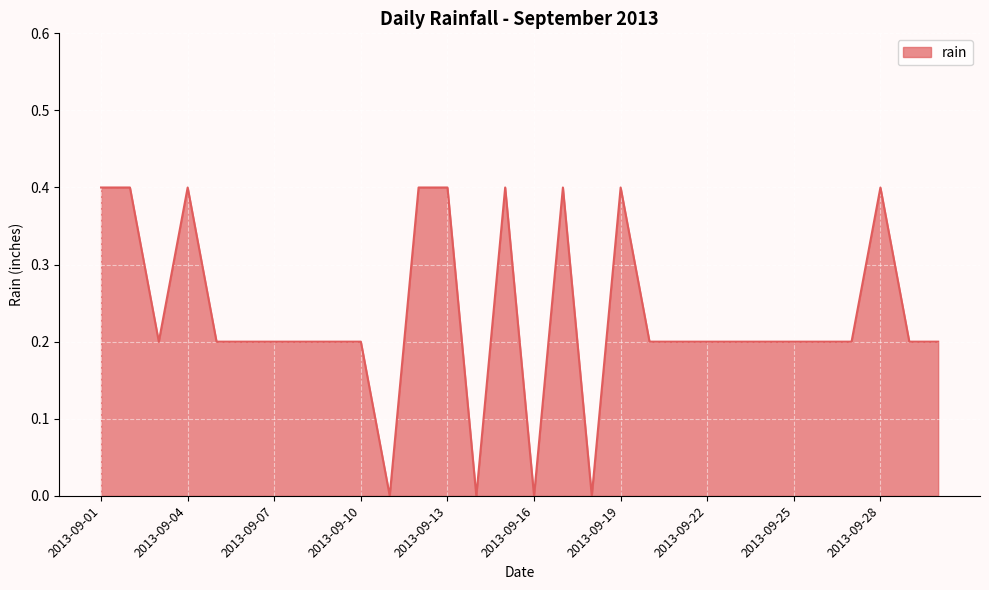

How many lines are shown in the chart?

1